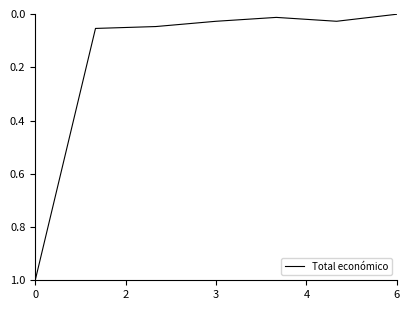

What is the difference between the maximum and minimum values?

1.0